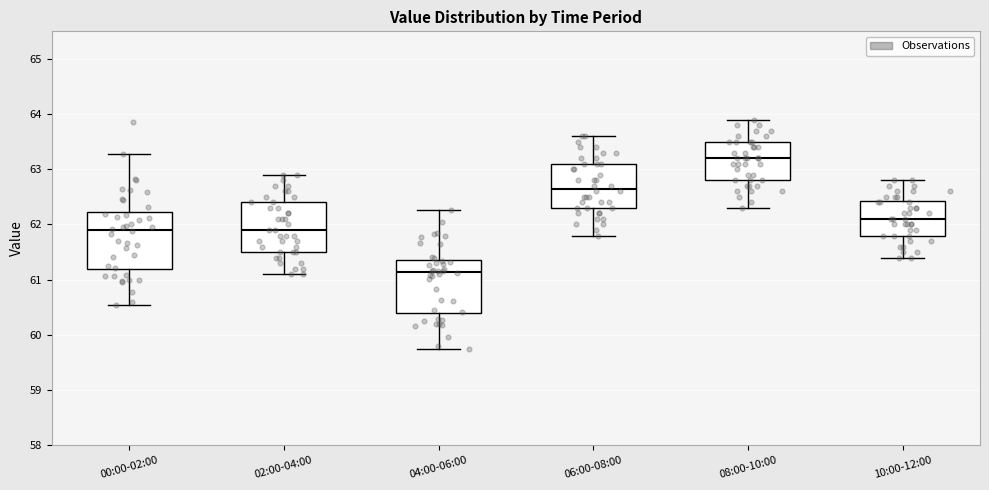

Where does the median line of the box for 02:00-04:00 sit on the y-axis? The values are not printed on the chart, so give them approximately, as read against the axis.

61.9